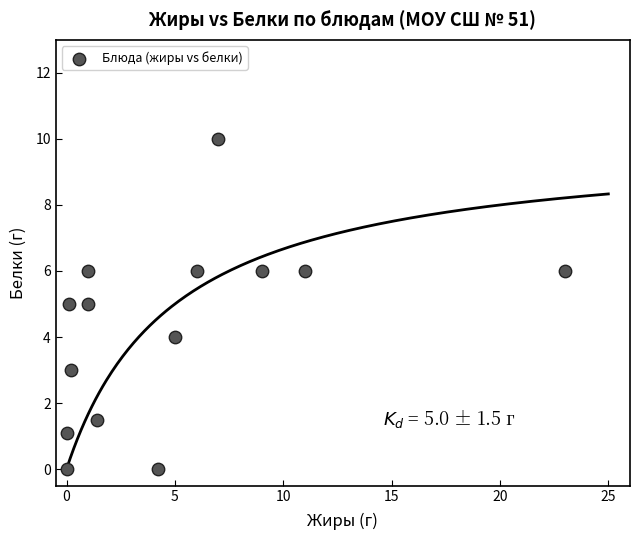

What is the range of X values (max minus min)?

23.0